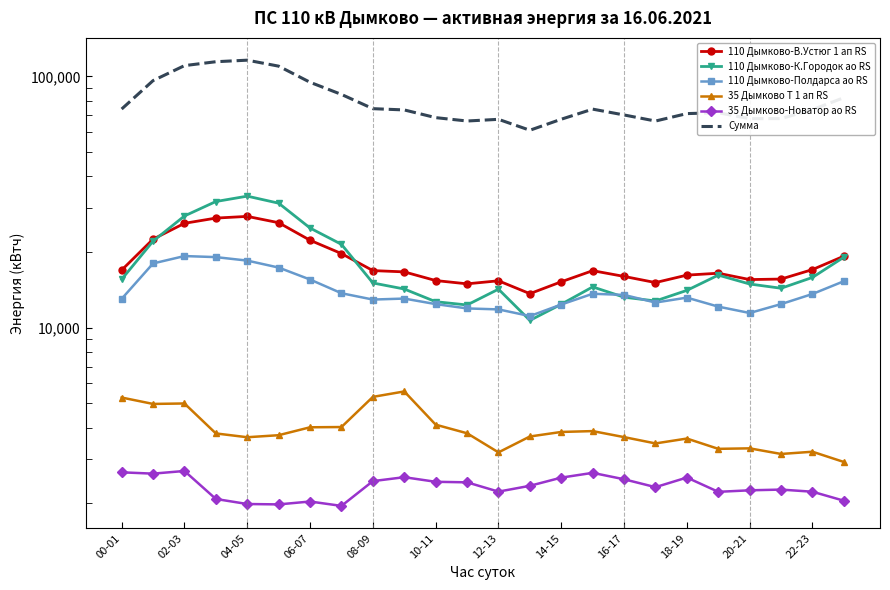

Rank the series by their maximum value, from highest to lowest.

Сумма, 110 Дымково-К.Городок ао RS, 110 Дымково-В.Устюг 1 ап RS, 110 Дымково-Полдарса ао RS, 35 Дымково Т 1 ап RS, 35 Дымково-Новатор ао RS